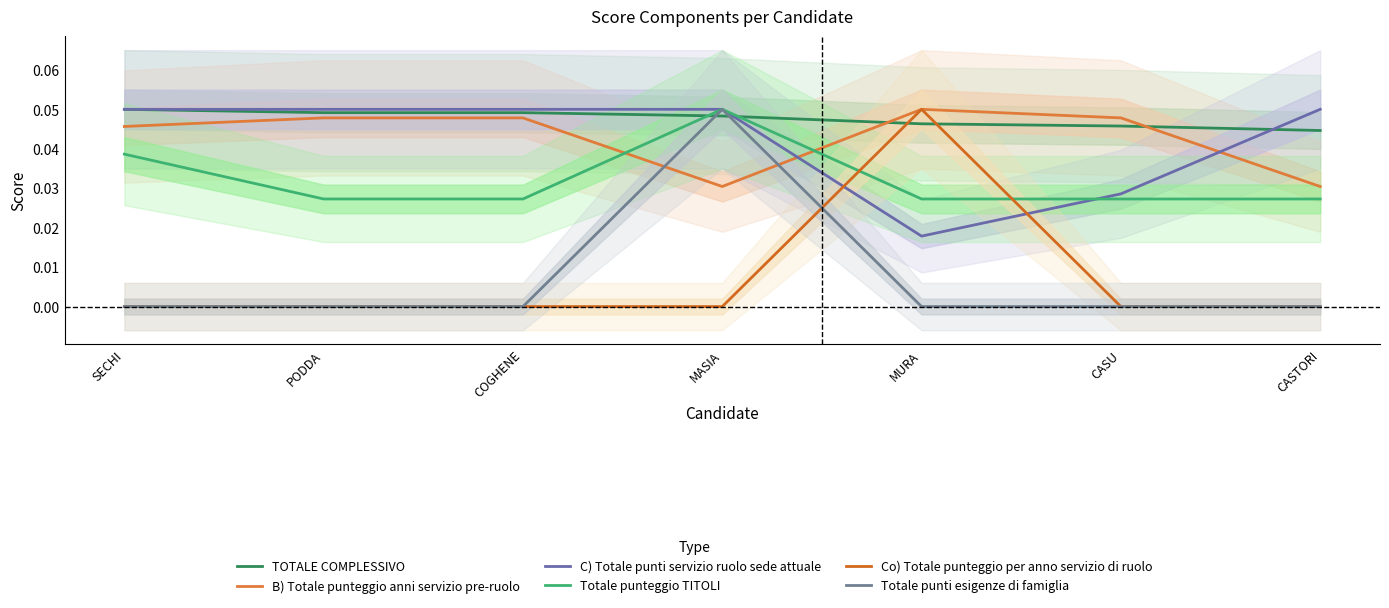

The value of Co) Totale punteggio per anno servizio di ruolo at CASU is 0.0. True or false?

True